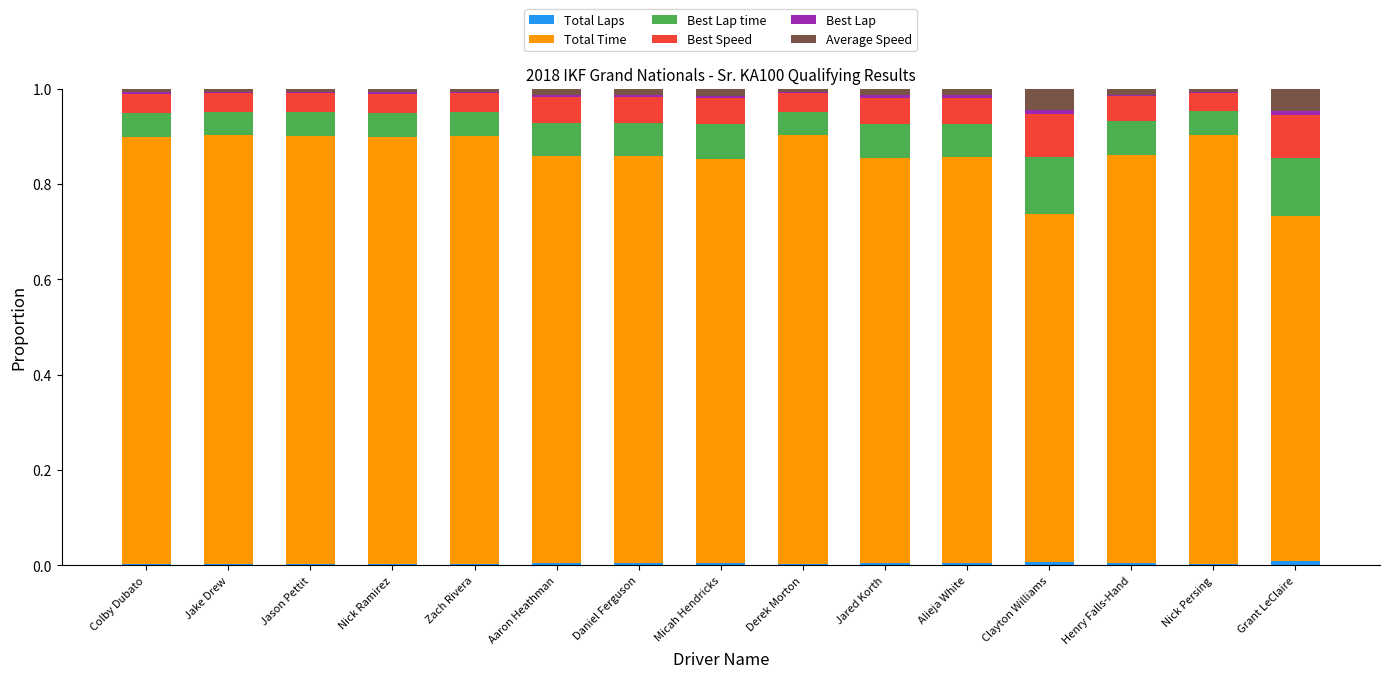

Which category has the highest value in the Total Laps series?

Grant LeClaire